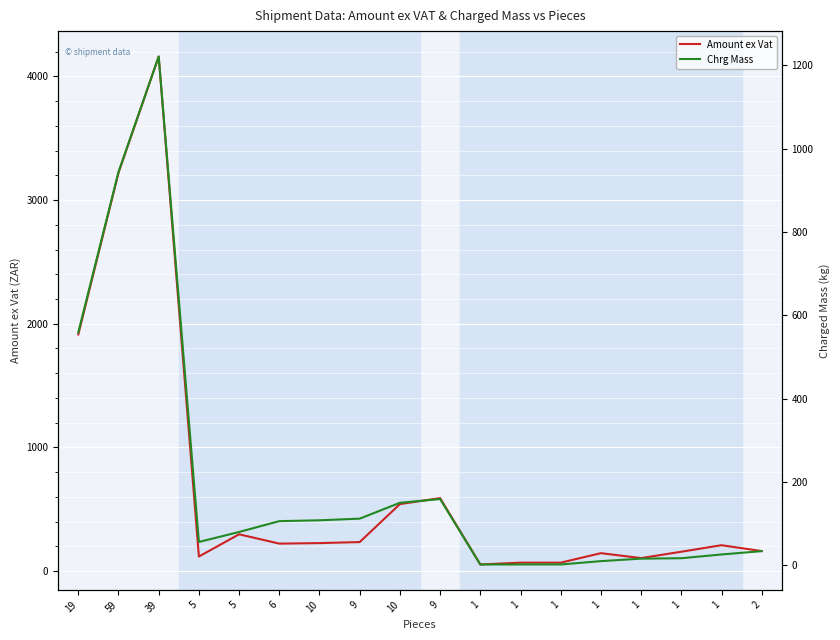

True or false: Chrg Mass and Amount ex Vat cross at least once.

False